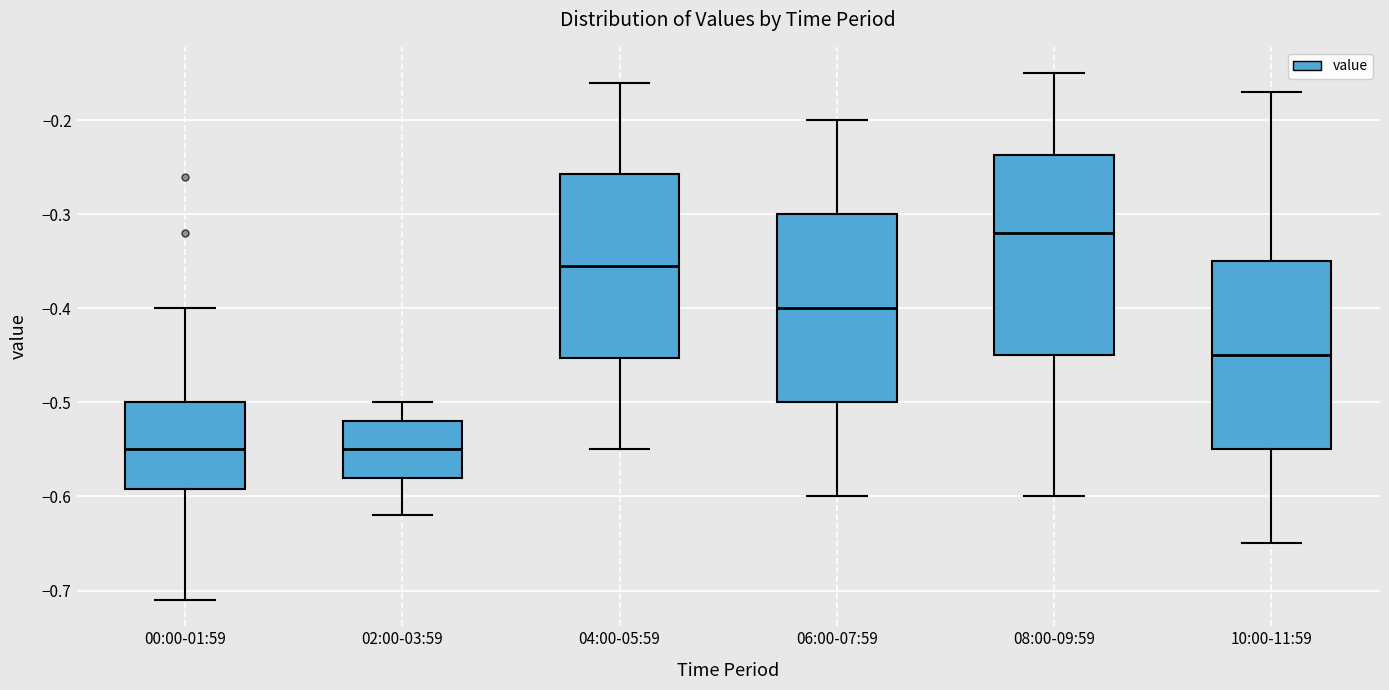

Where is the upper edge of the box for 04:00-05:59 on the y-axis? The values are not printed on the chart, so give them approximately, as read against the axis.

-0.26